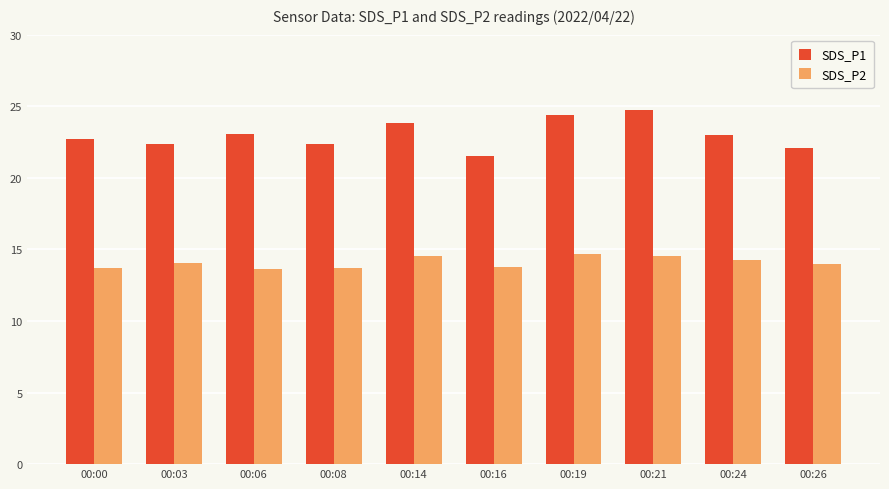

Rank the series by their maximum value, from highest to lowest.

SDS_P1, SDS_P2